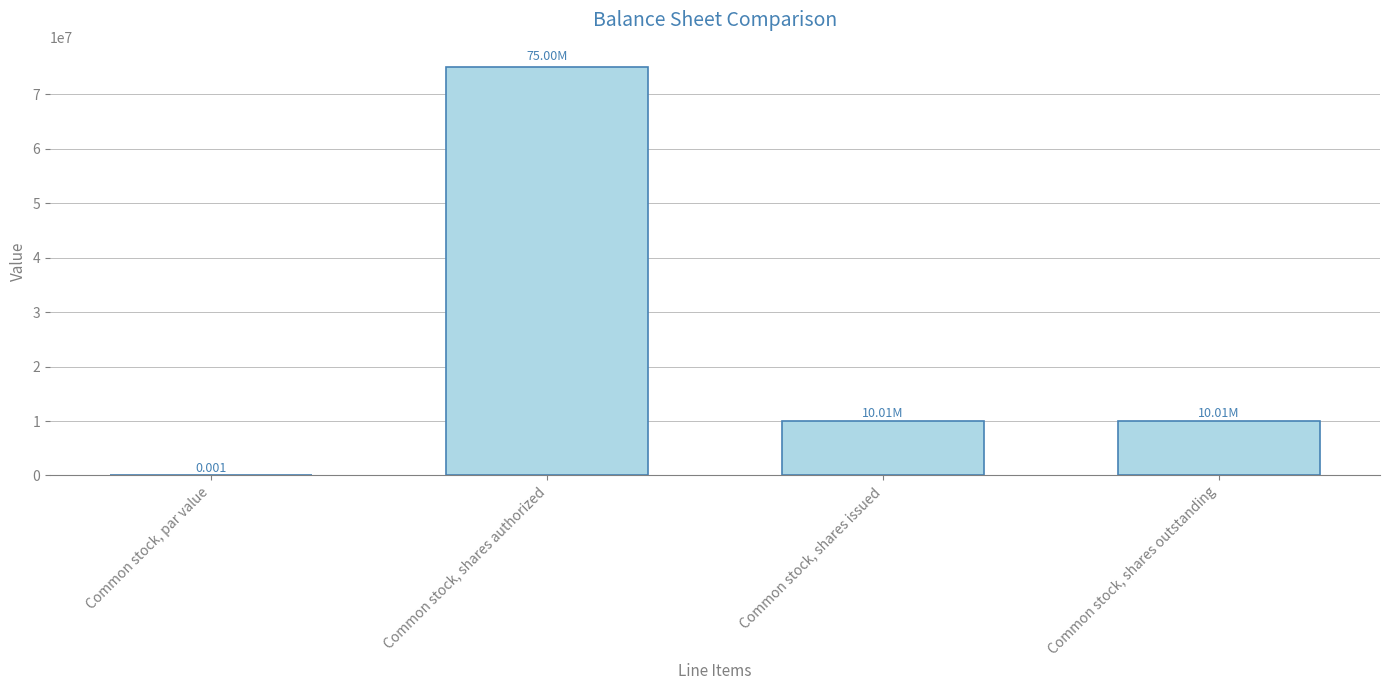

Which label corresponds to the largest value in the chart?

Common stock, shares authorized